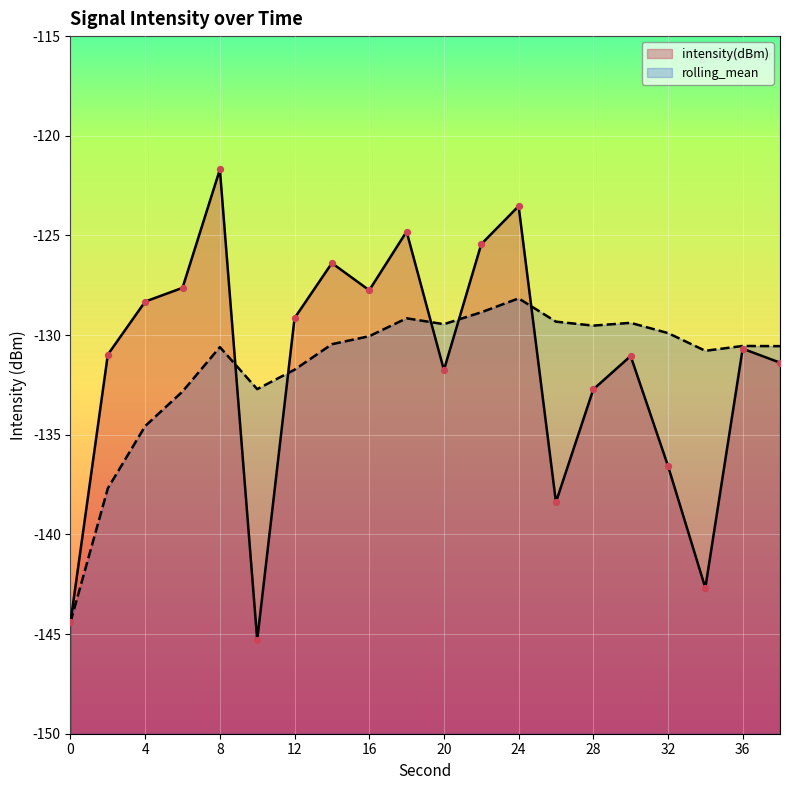

Which series reaches the minimum Y coordinate?

intensity(dBm)